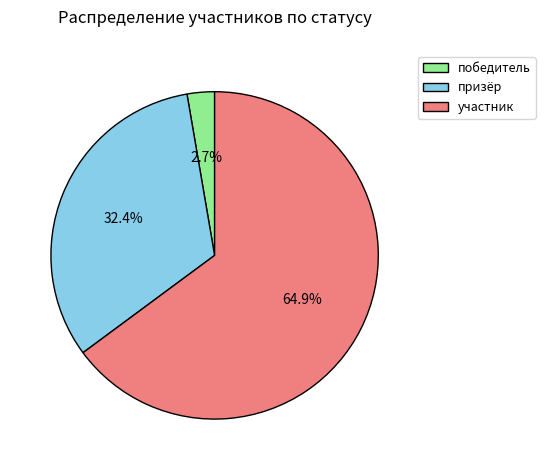

How many segments does this pie chart have?

3